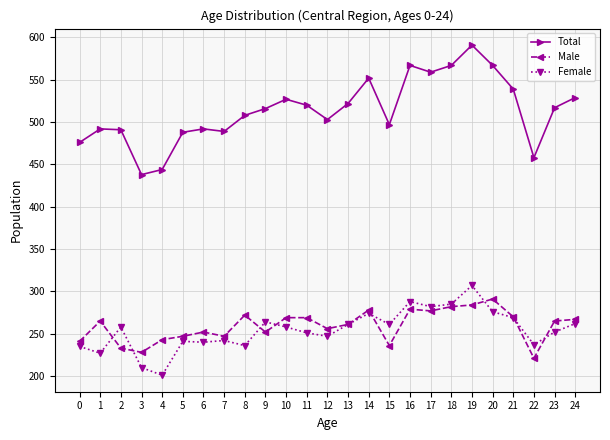

What is the difference between the maximum and minimum values in the Female series?

106